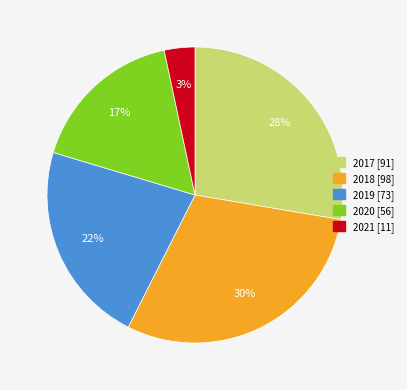

To the nearest percent, what portion does 2018 represent?

30%